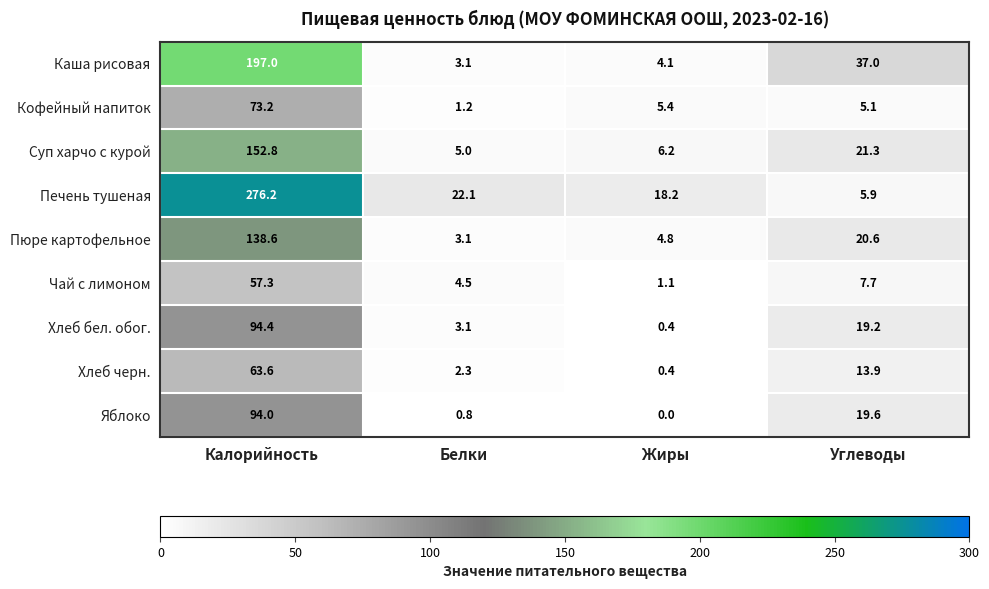

Which series has the largest total across all categories?

Печень тушеная